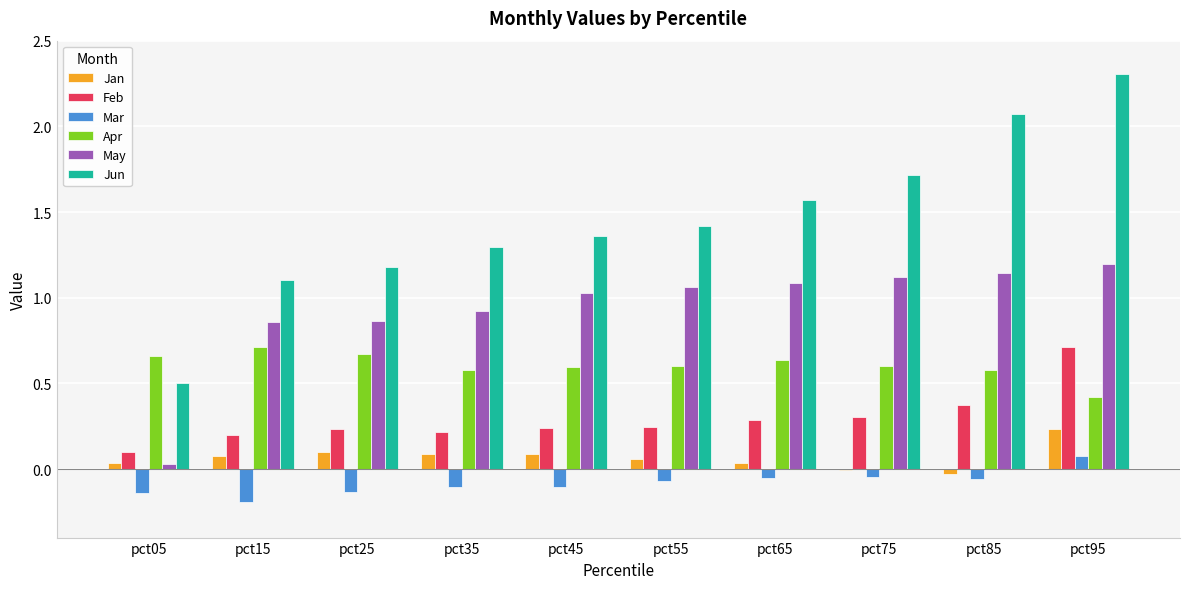

Which series has the largest total across all categories?

Jun